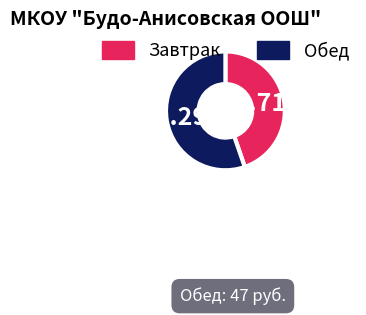

To the nearest percent, what is the combined percentage of Завтрак and Обед?

100%